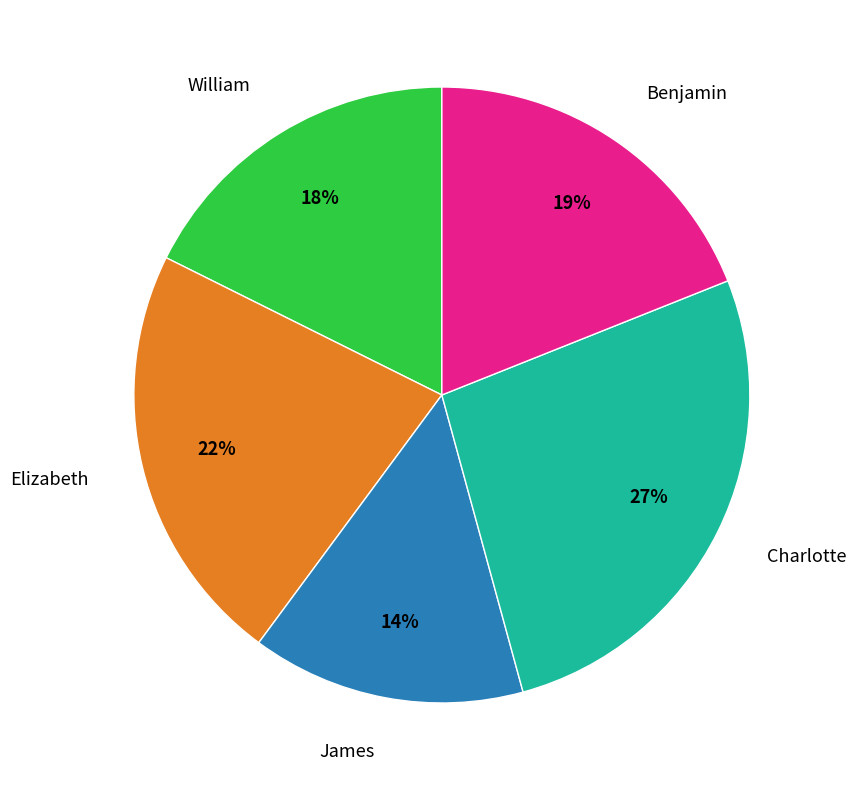

Which category has the smallest portion of the pie?

James